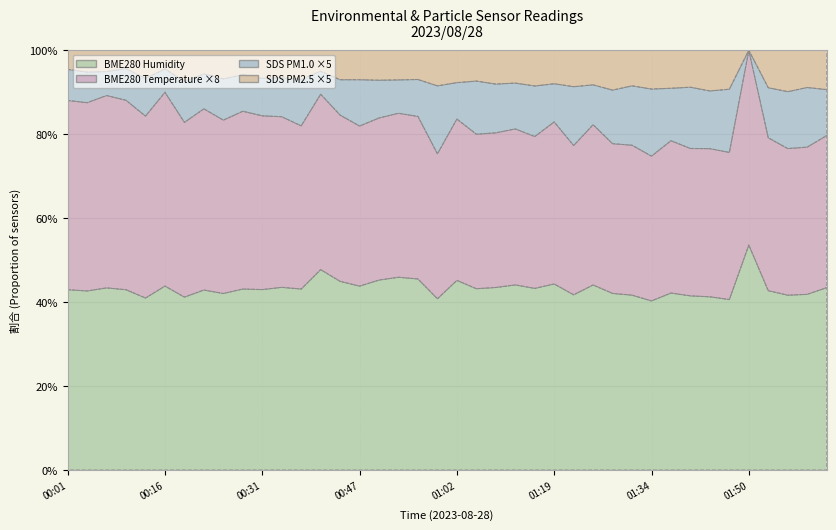

What is the difference between the second highest and minimum values in the SDS_P1 series?

6.2